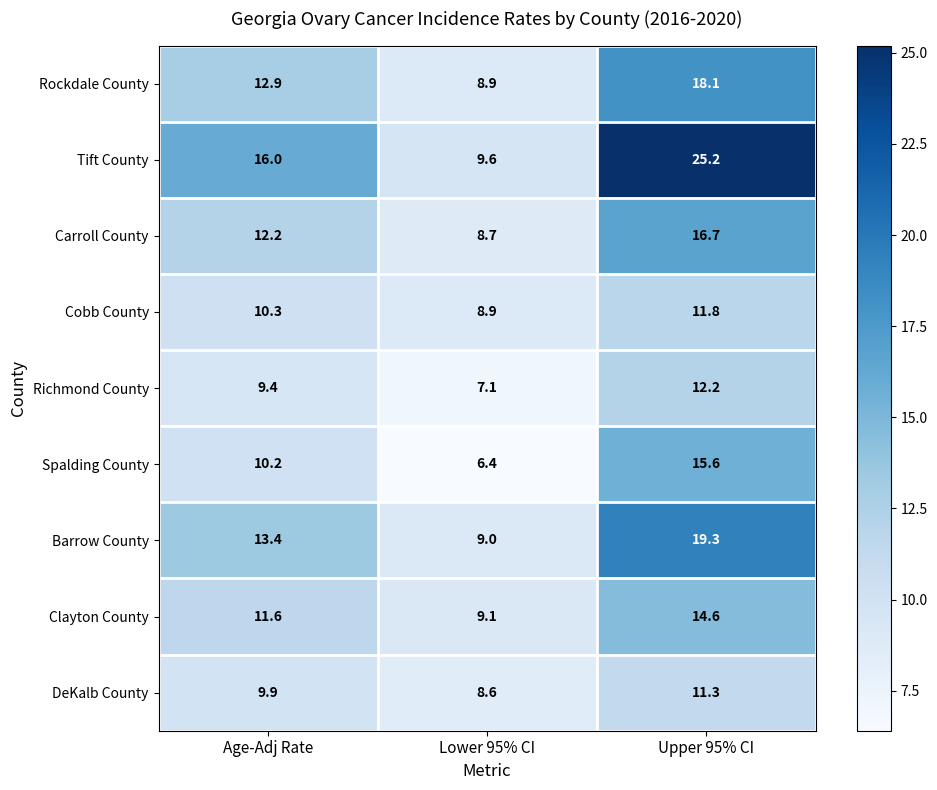

What is the maximum value shown in the chart?

25.2